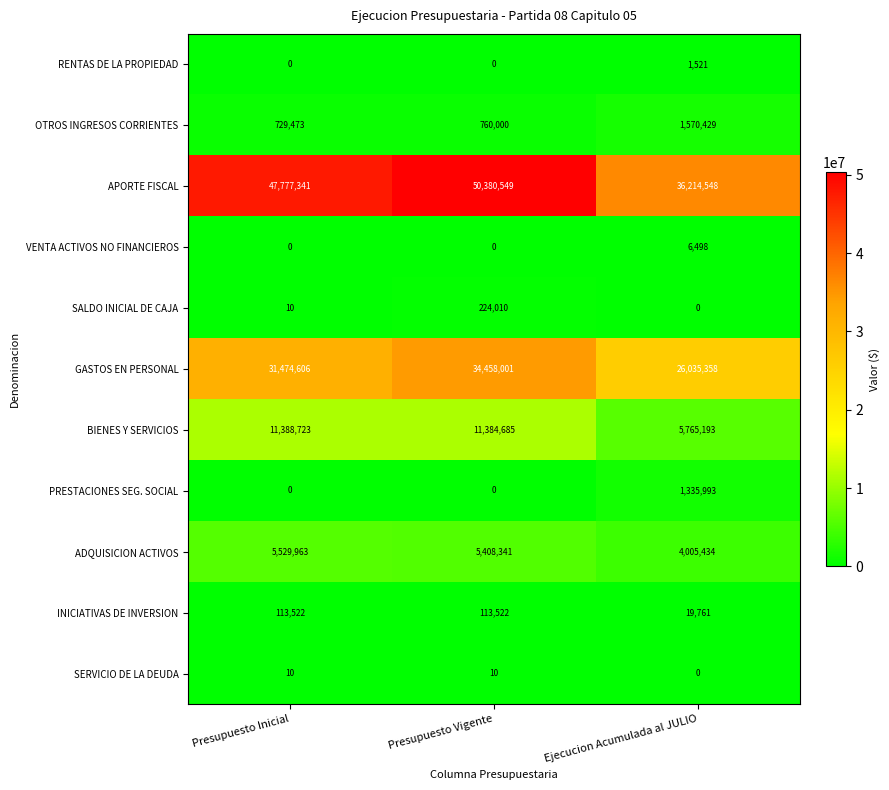

What is the total value across all series at Presupuesto Inicial?

97013648